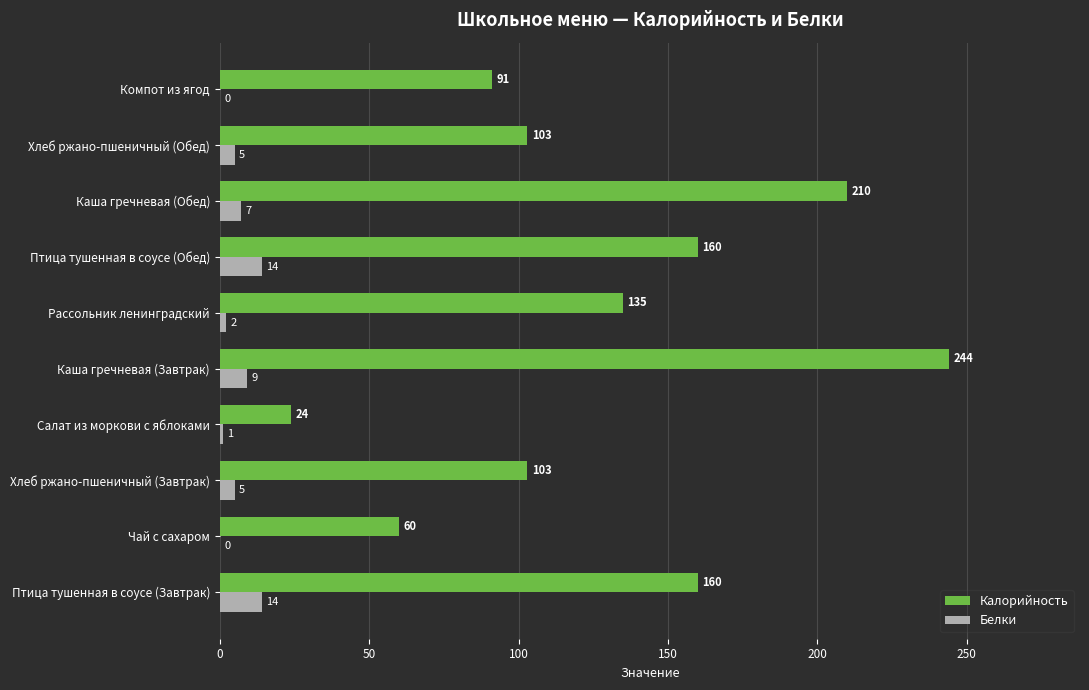

Is it true that Белки equals 14 at Птица тушенная в соусе (Завтрак)?

True